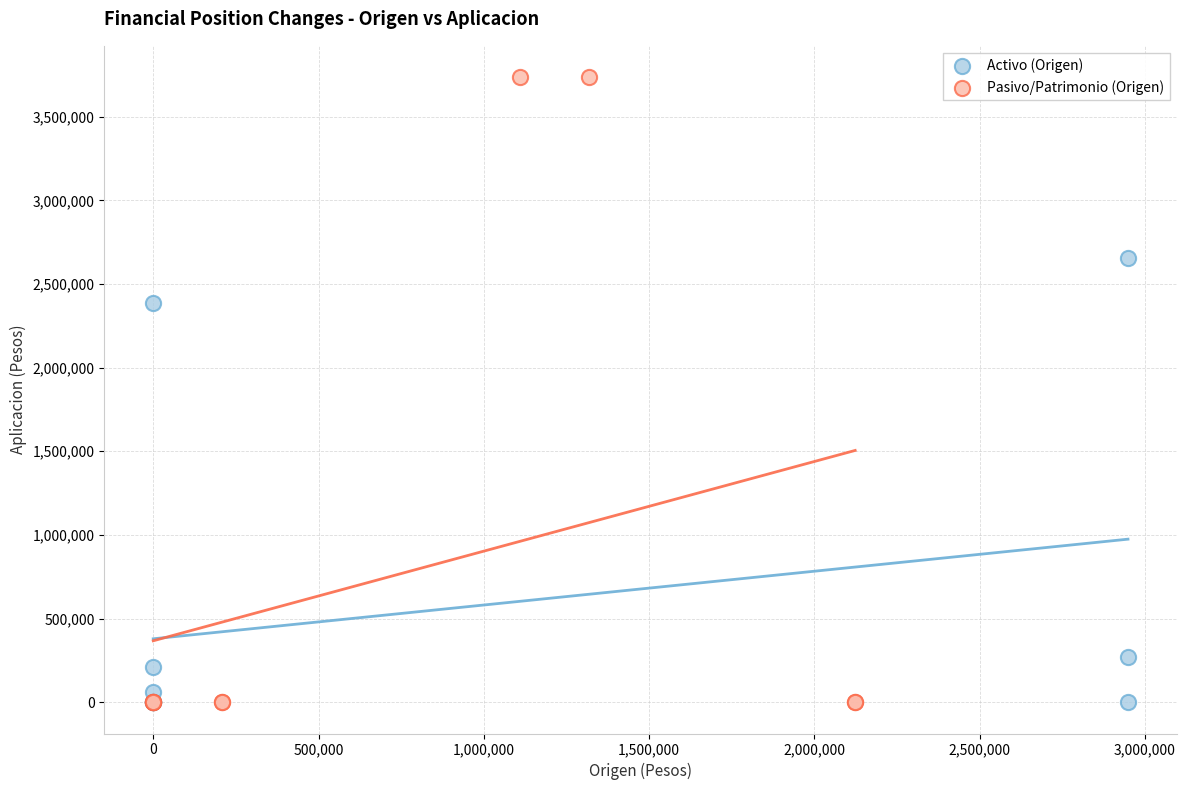

Which series has the largest Y range (max minus min)?

Pasivo/Patrimonio (Origen)